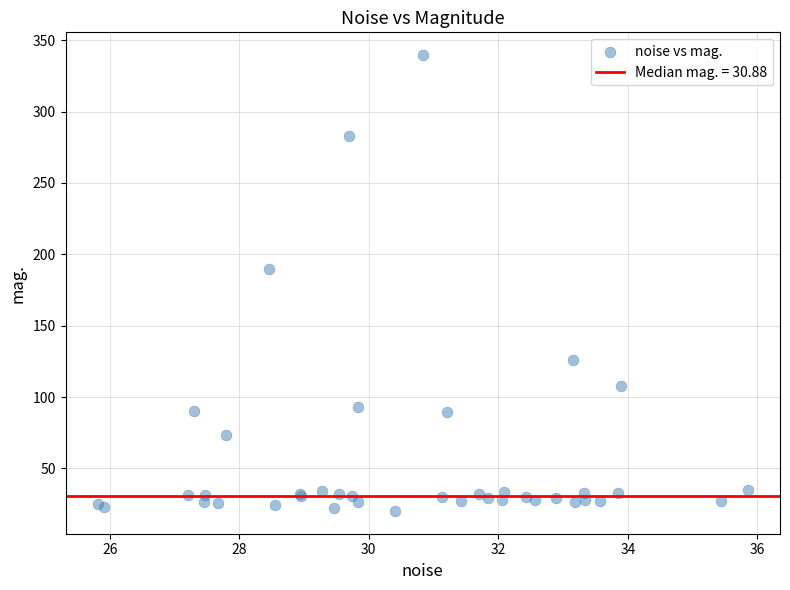

What Y value in the scatter plot is closest to 179?

189.7